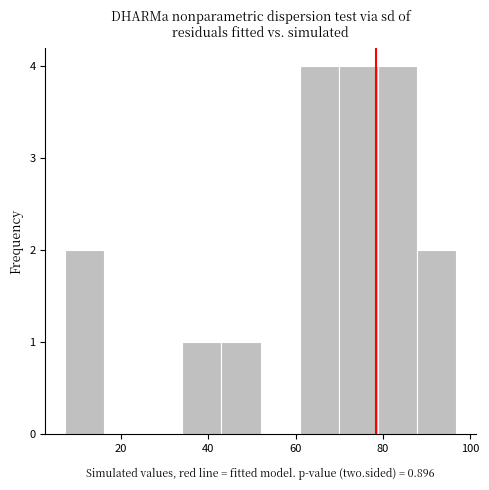

How tall is the bar that spans 88 to 96 on the x-axis? Neither the bar edges nor the heights are printed on the chart, so give them approximately, as read against the axes.

2